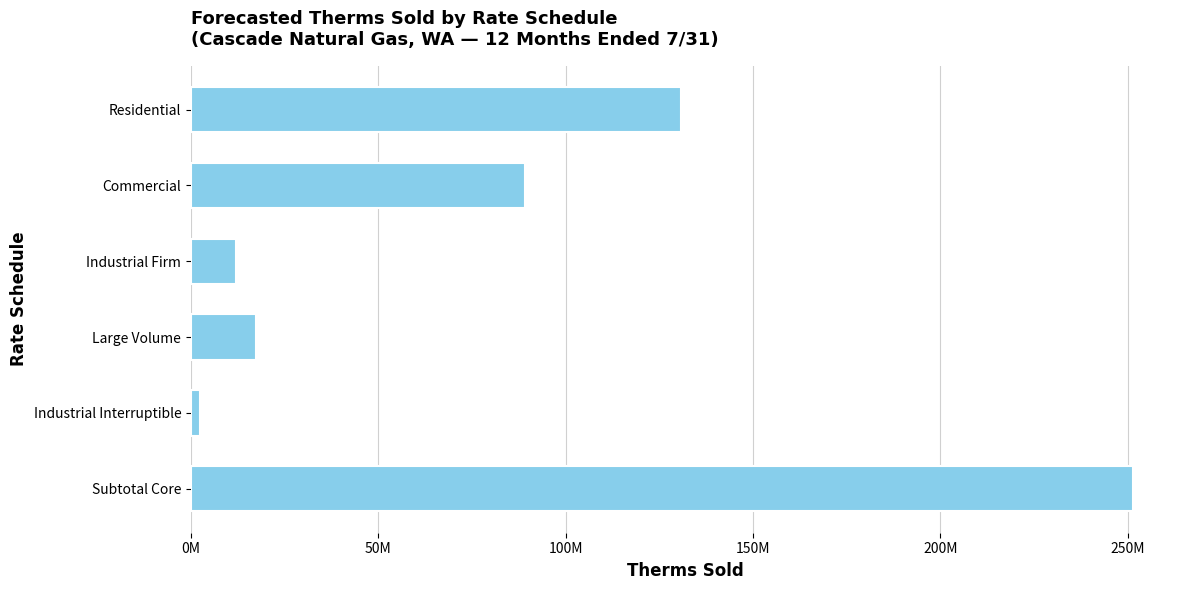

Does the chart contain any negative values?

No